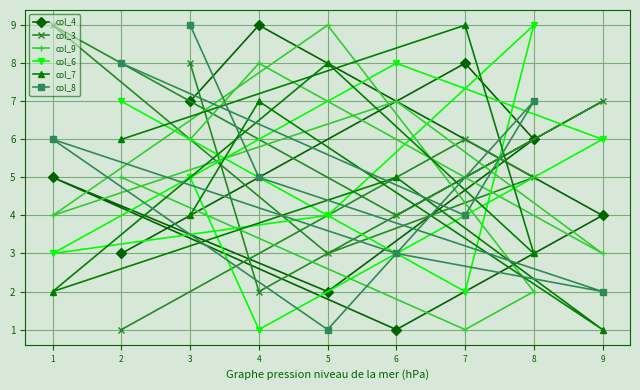

At which category is the sum across all series the highest?

3